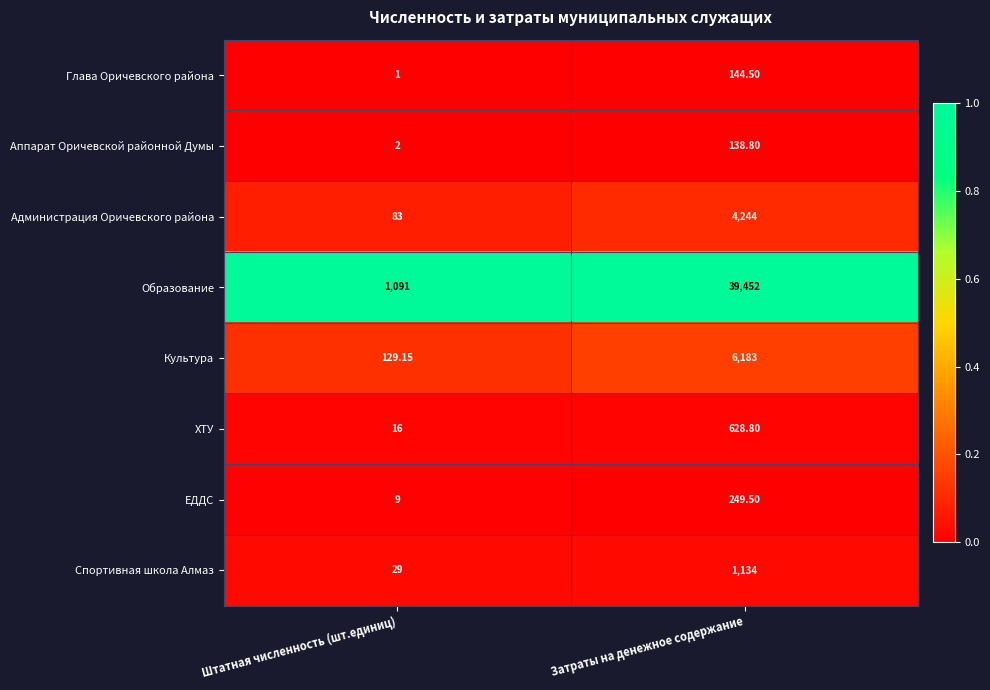

At which label is Образование closest to 20271?

Штатная численность (шт.единиц)